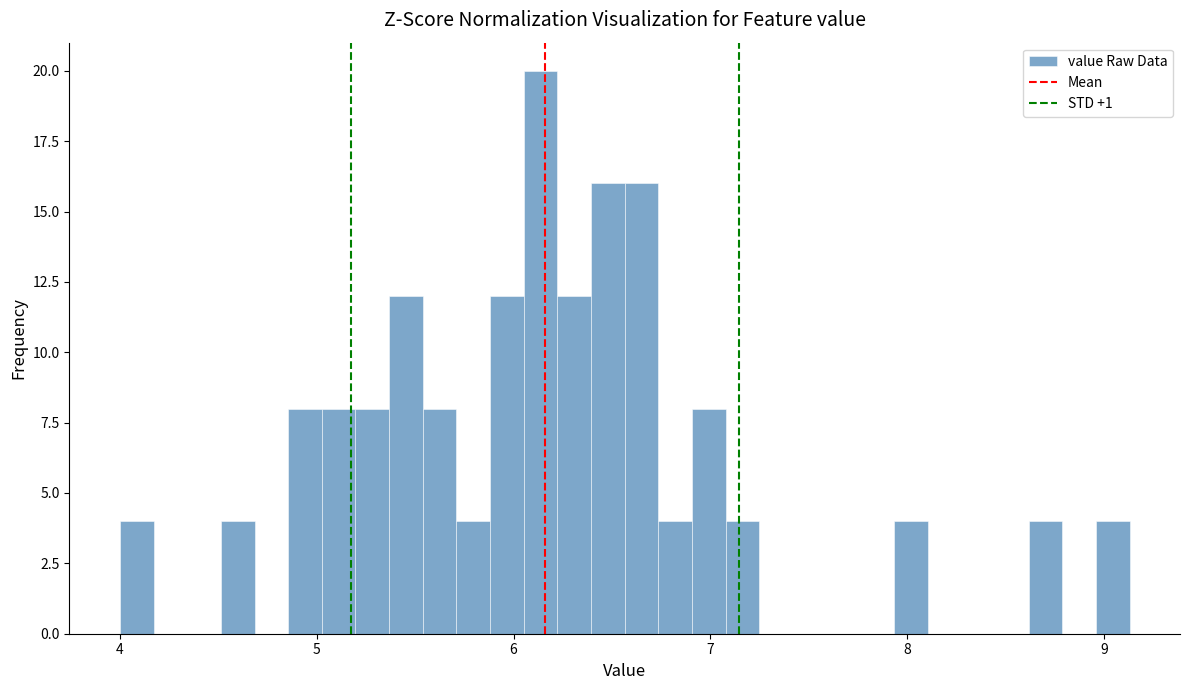

Around what value on the x-axis is the tallest bar? Give the approximate position of its centre, as read against the axis.

6.1